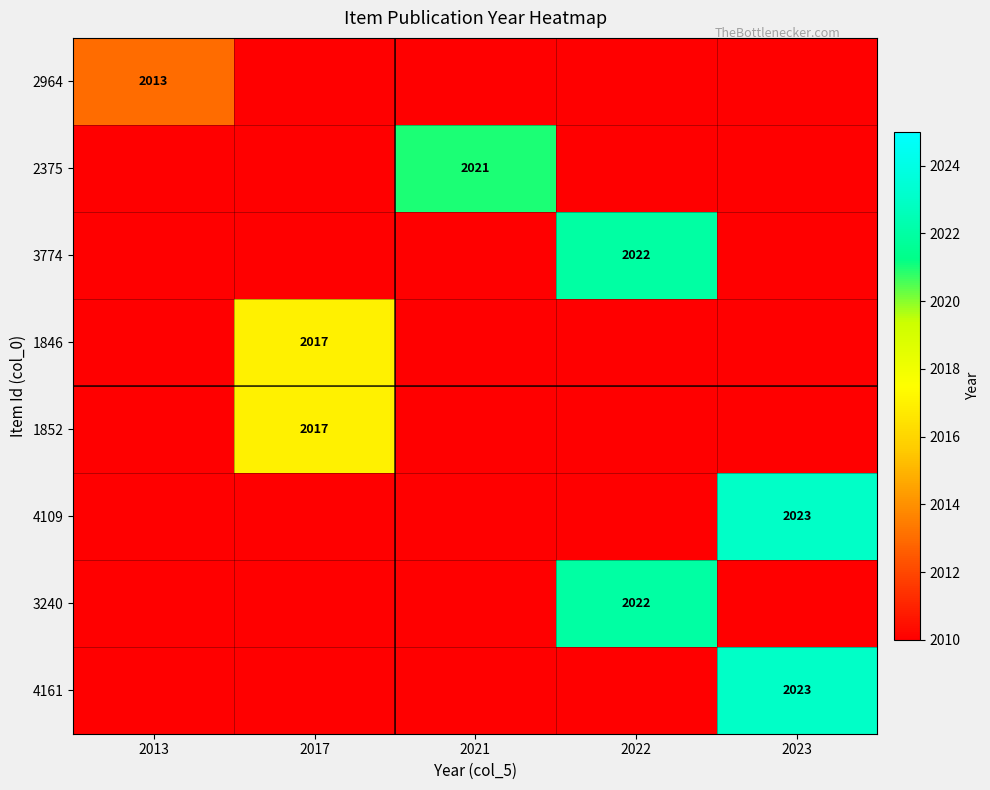

The value of 1846 at 2017 is 2017. True or false?

True